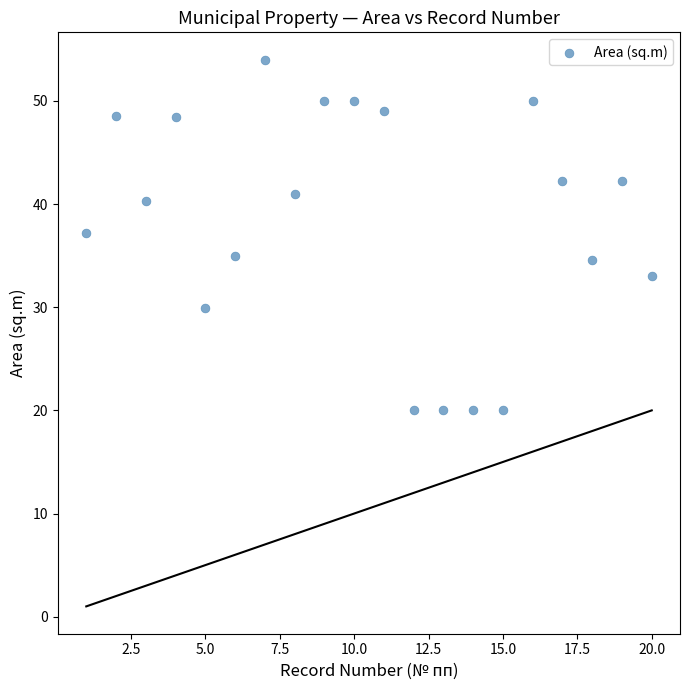

What is the range of X values (max minus min)?

19.0